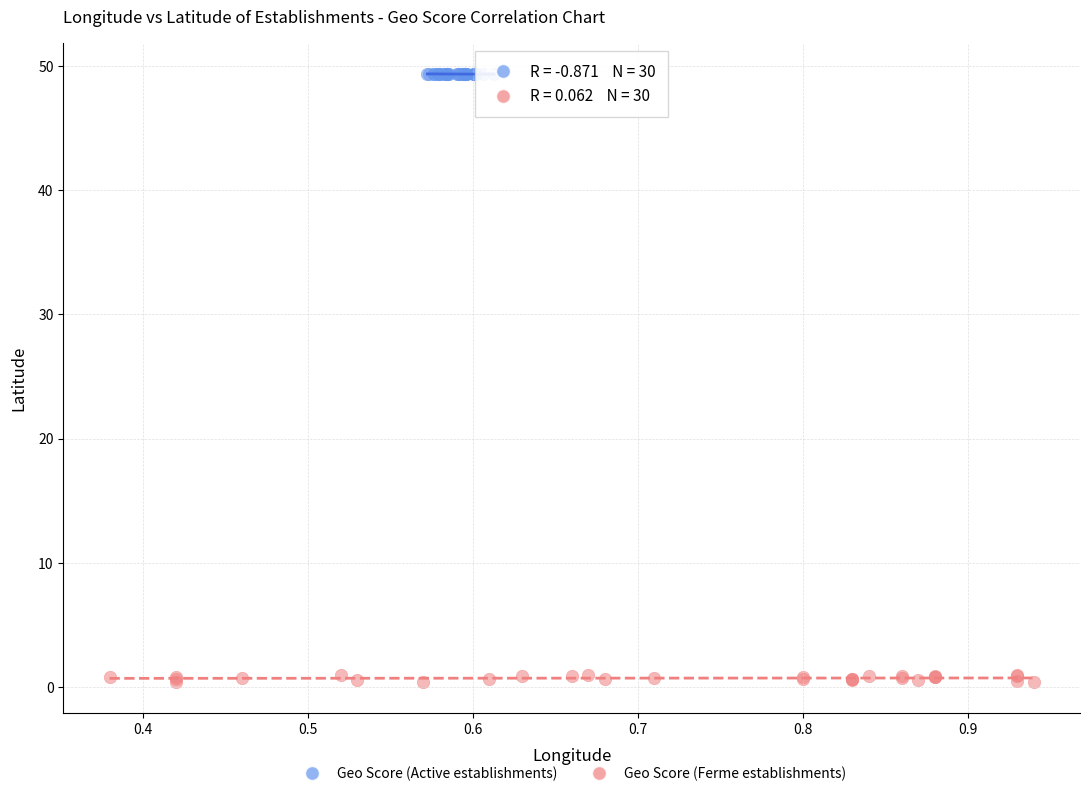

Which series has the widest spread of Y values?

Geo Score (Ferme establishments)